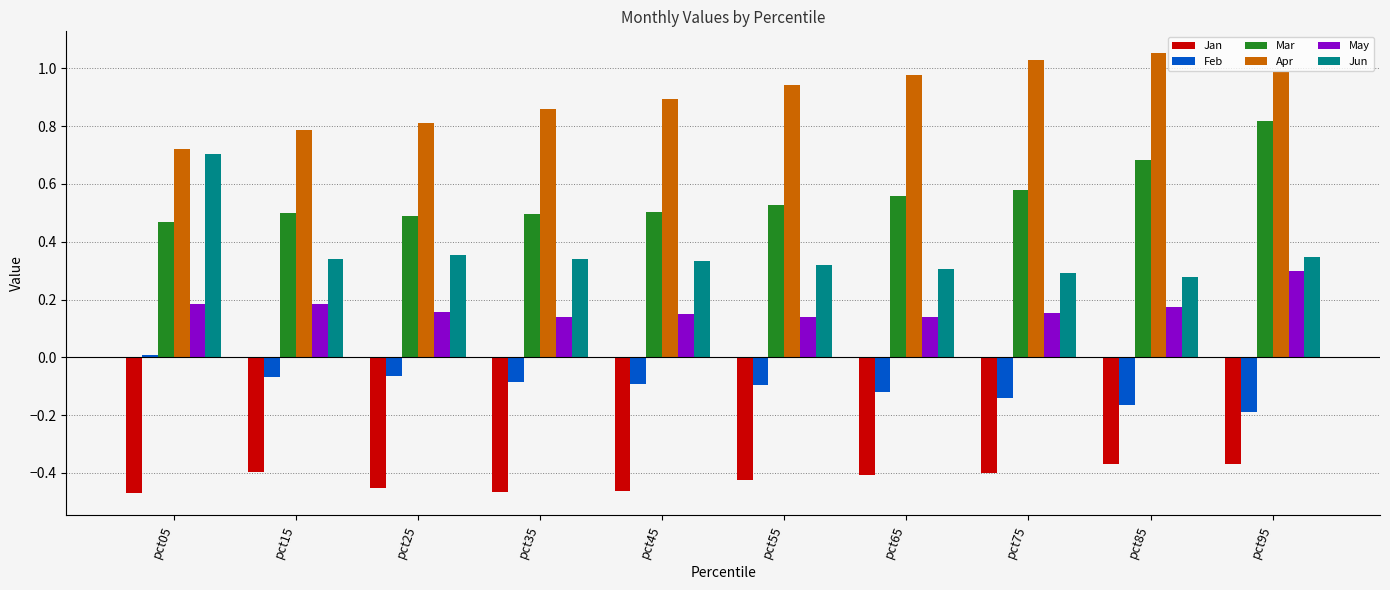

Between pct25 and pct35, which series saw the biggest shift?

Apr